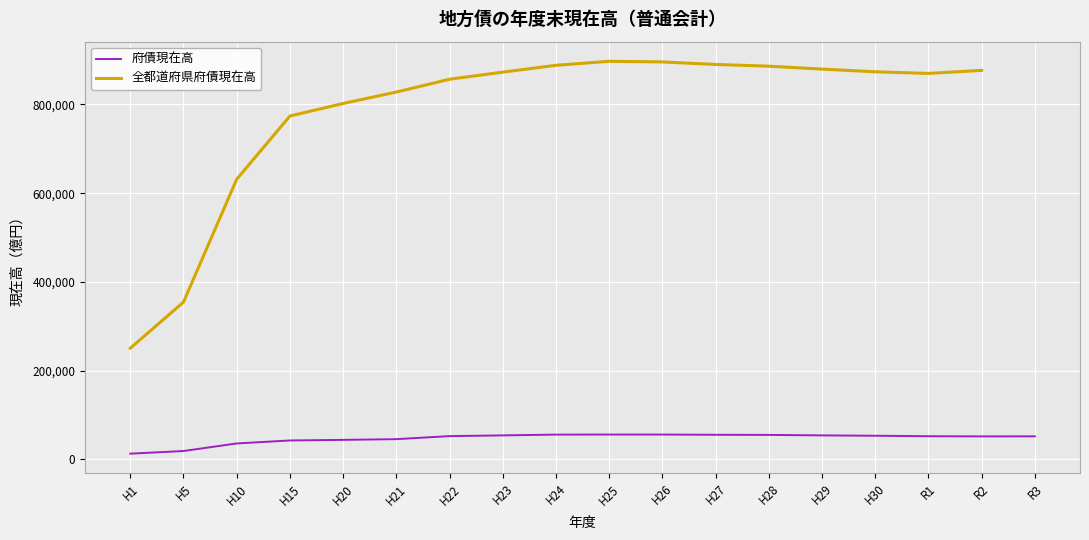

What is the smallest value displayed?

12886